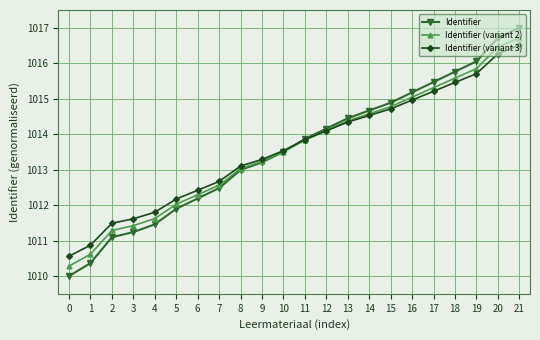

How many values in the Identifier (variant 3) series exceed 1013?

14